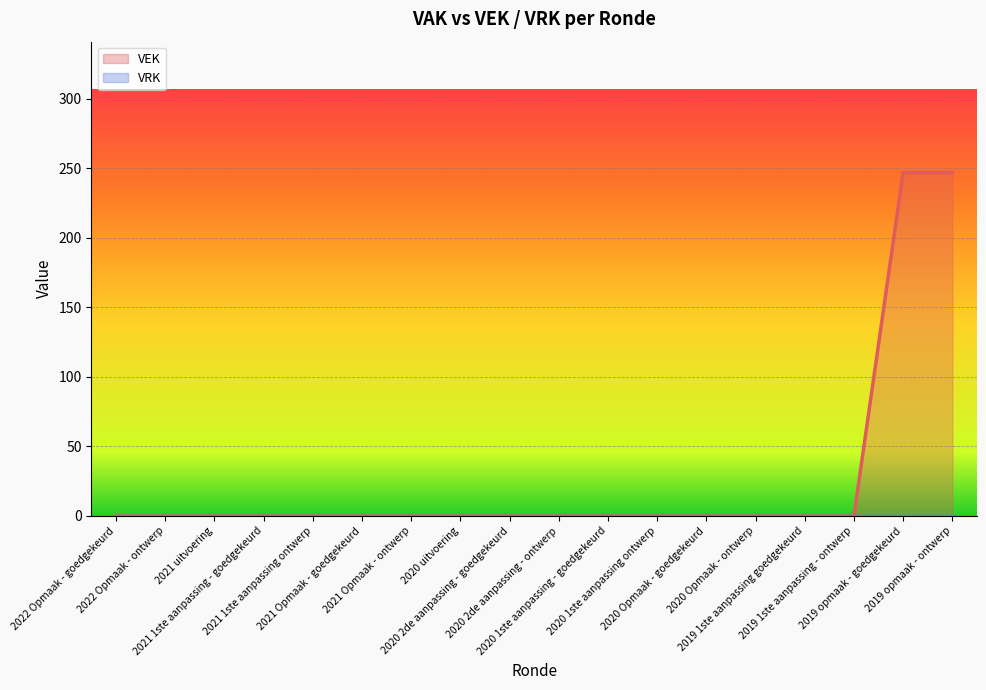

What position from the left is 2021 1ste aanpassing - goedgekeurd?

4